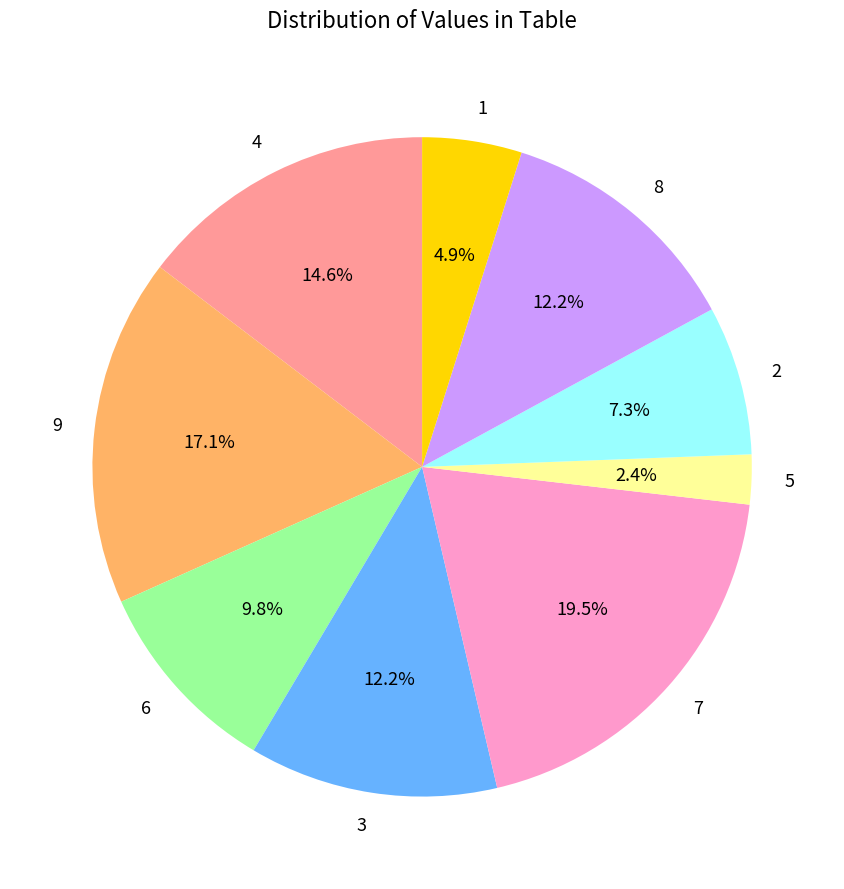

Which category has the smallest portion of the pie?

5